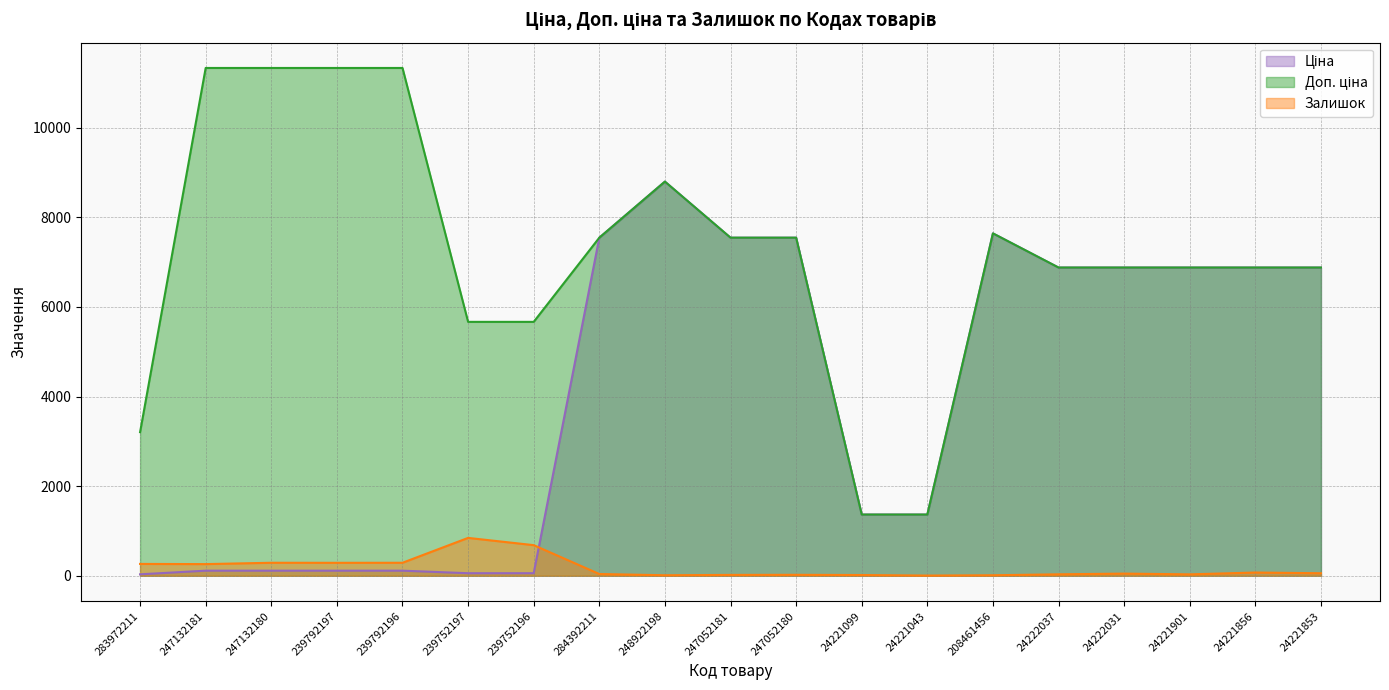

What is the difference between the second highest and second lowest values in the Залишок series?

672.0